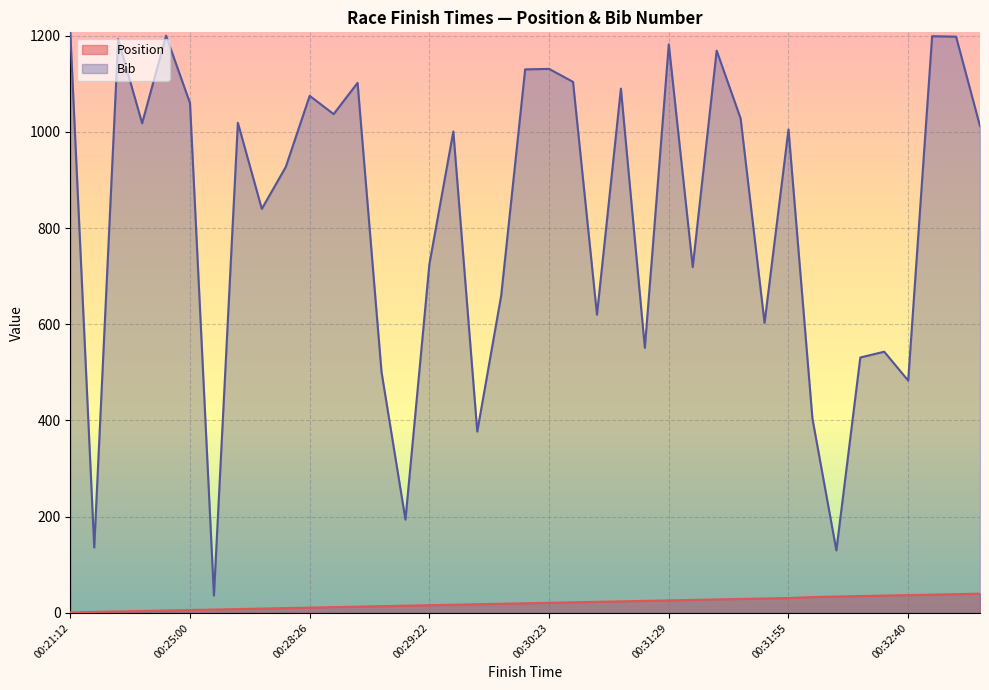

What is the lowest value of the Position series?

1